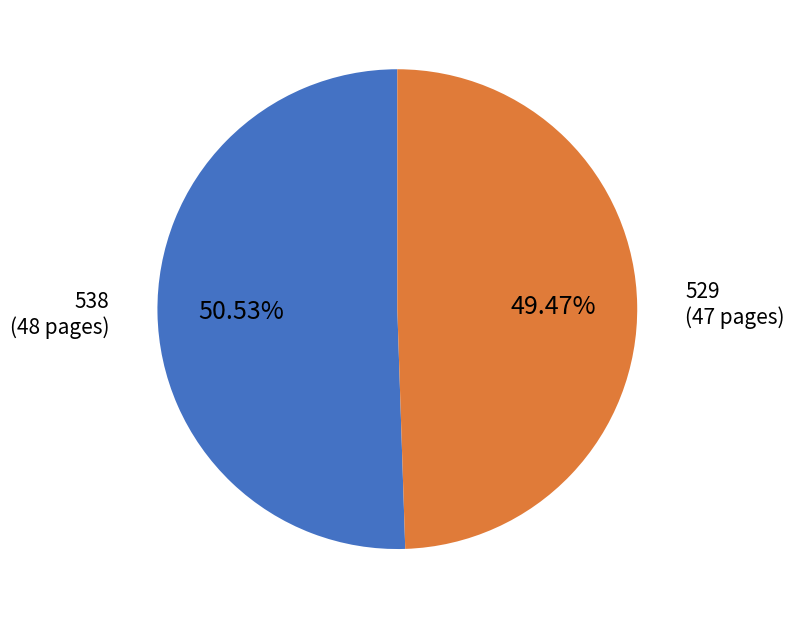

Count the number of slices in the pie.

2